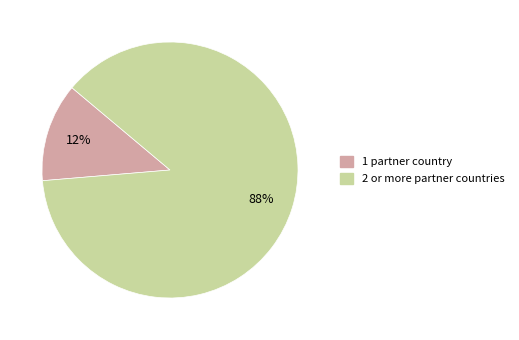

Rank the categories by value from lowest to highest.

1 partner country, 2 or more partner countries